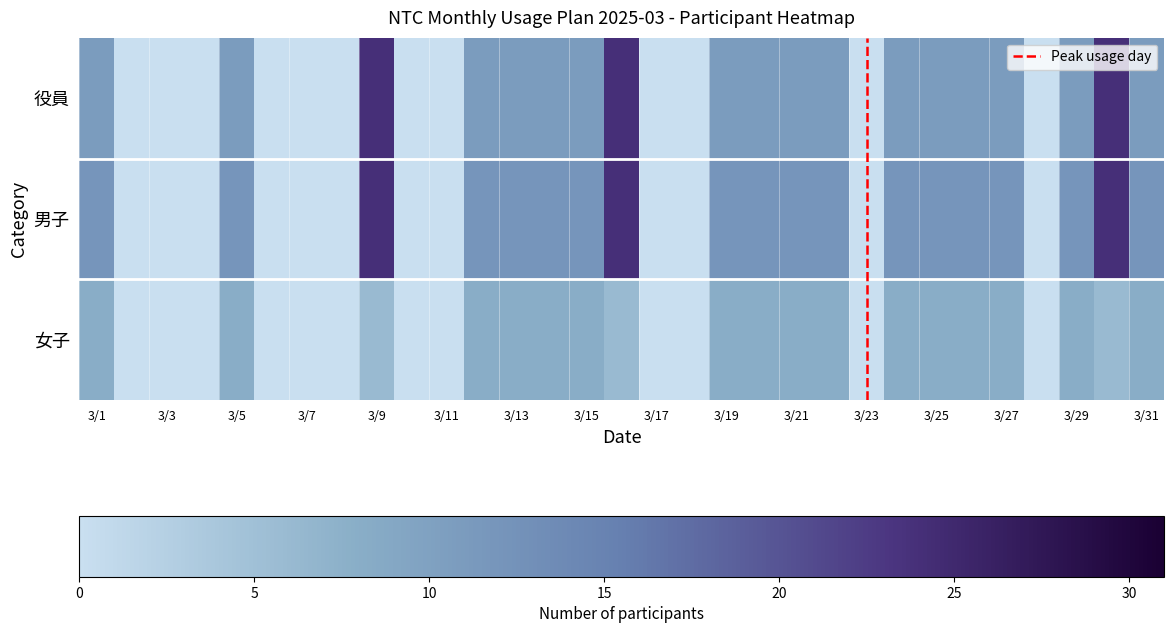

List the labels in order of 女子 value, smallest first.

3/2, 3/3, 3/4, 3/6, 3/7, 3/8, 3/10, 3/11, 3/17, 3/18, 3/23, 3/28, 3/1, 3/5, 3/12, 3/13, 3/14, 3/15, 3/19, 3/20, 3/21, 3/22, 3/24, 3/25, 3/26, 3/27, 3/29, 3/31, 3/9, 3/16, 3/30